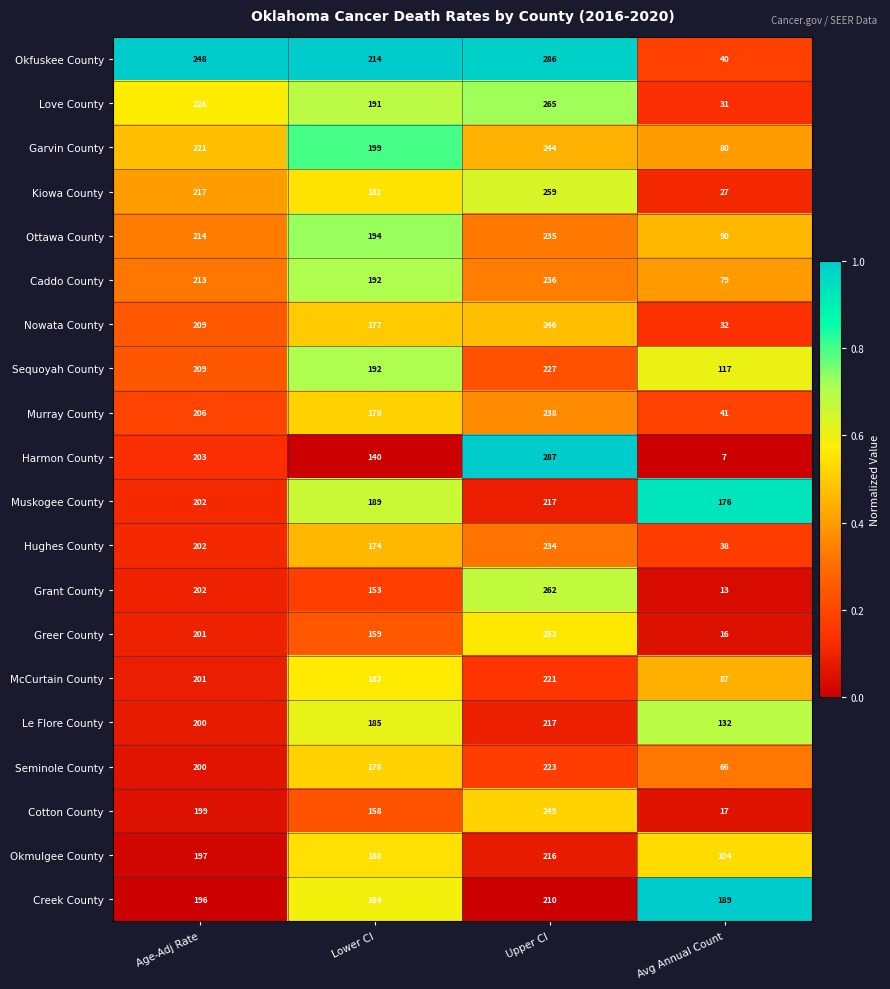

Which series has the largest range (max minus min)?

Harmon County